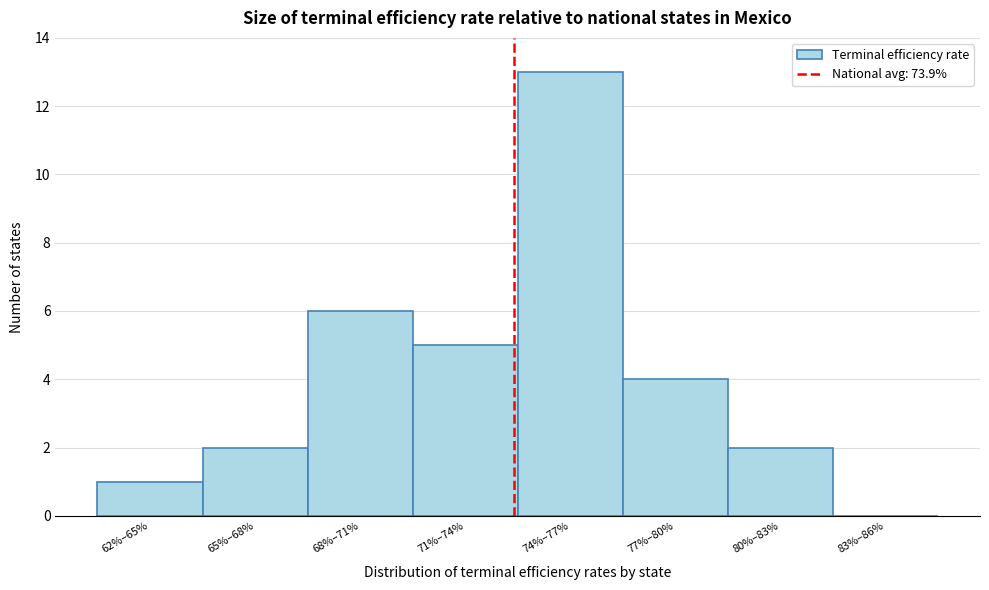

Reading right to left, extract all data points from this chart.

83%–86%=0	80%–83%=2	77%–80%=4	74%–77%=13	71%–74%=5	68%–71%=6	65%–68%=2	62%–65%=1